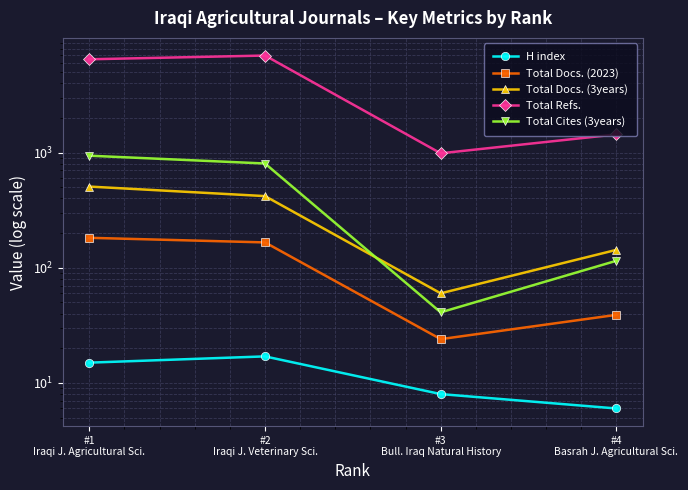

How many interior local valleys does the Total Docs. (2023) series have?

1